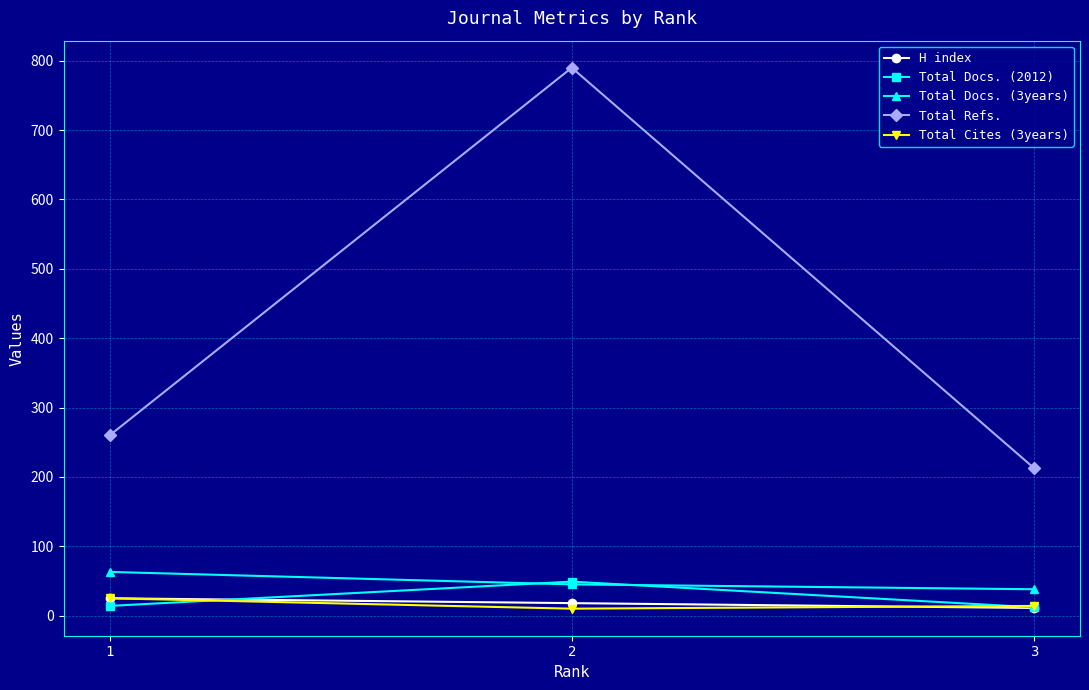

Which series changed the most between 2 and 3?

Total Refs.